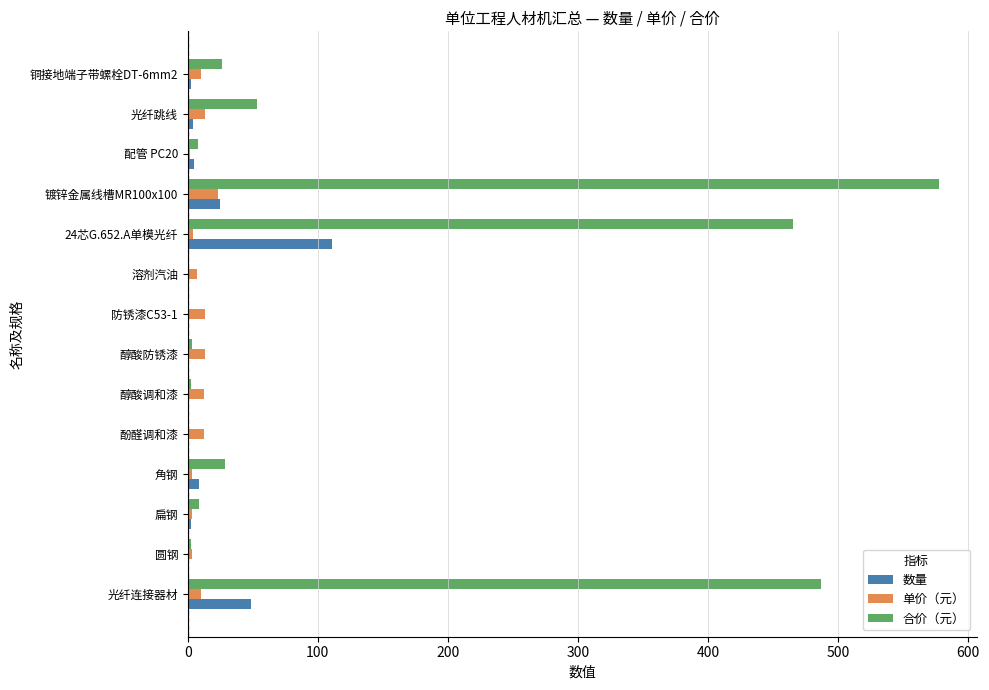

What is the greatest value displayed?

577.5